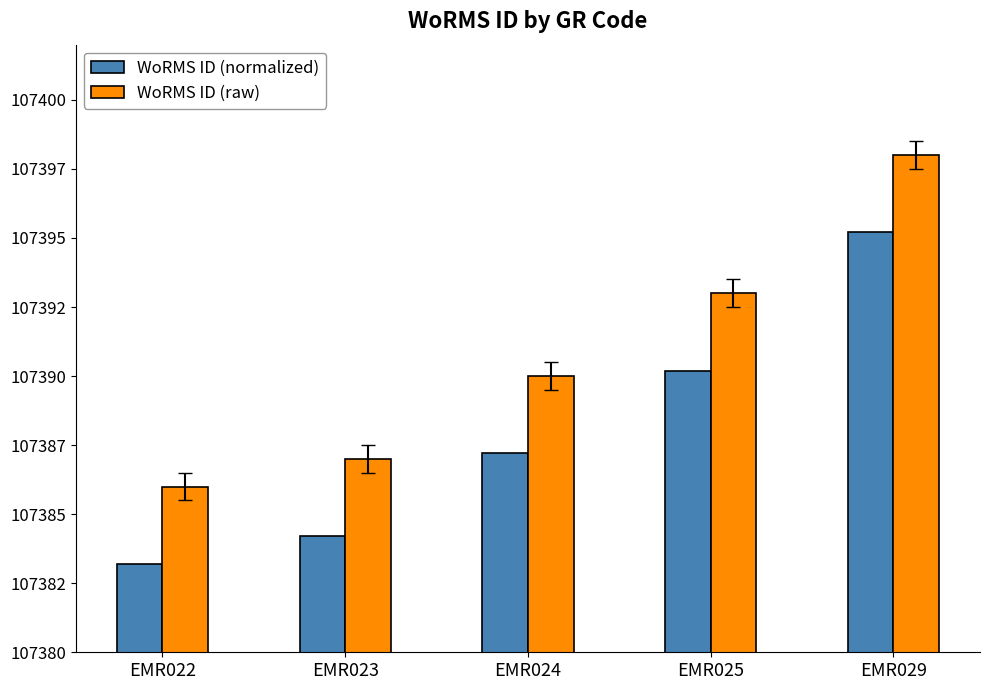

The WoRMS ID (raw) series shows 65484.2 at EMR029. True or false?

False